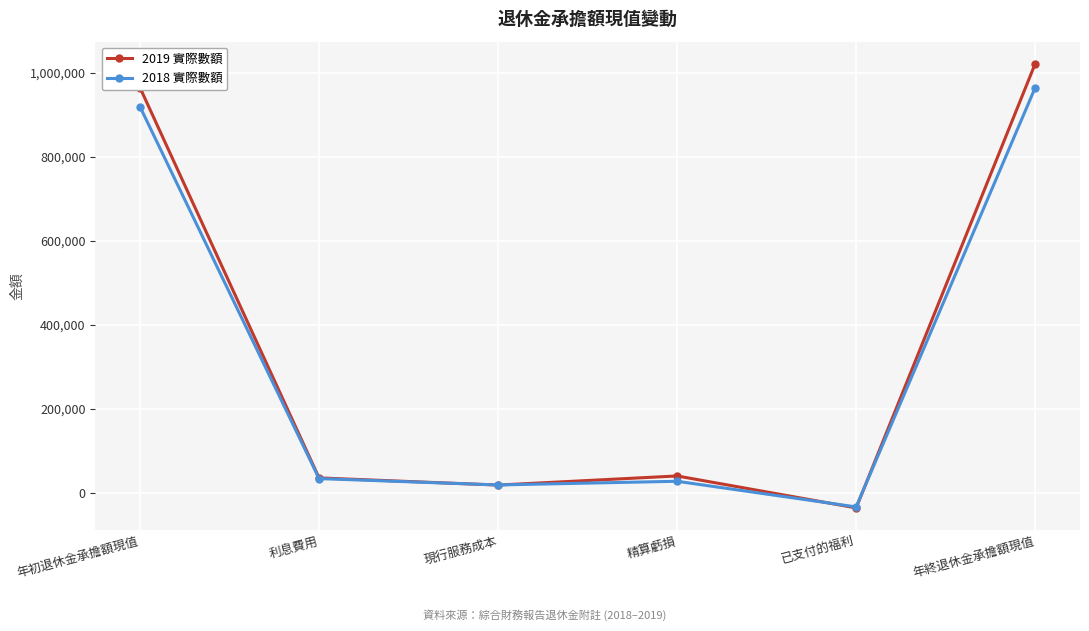

How many interior local peaks does the 2019 實際數額 series have?

1